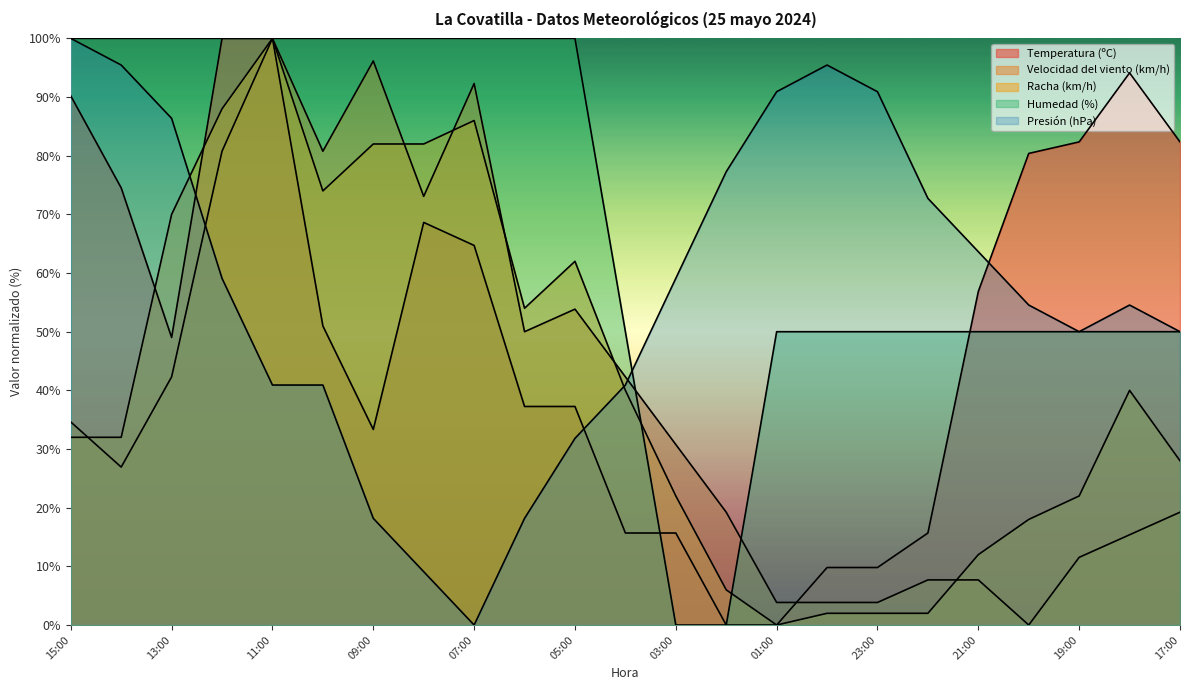

Which has a higher value, 19:00 or 22:00?

19:00